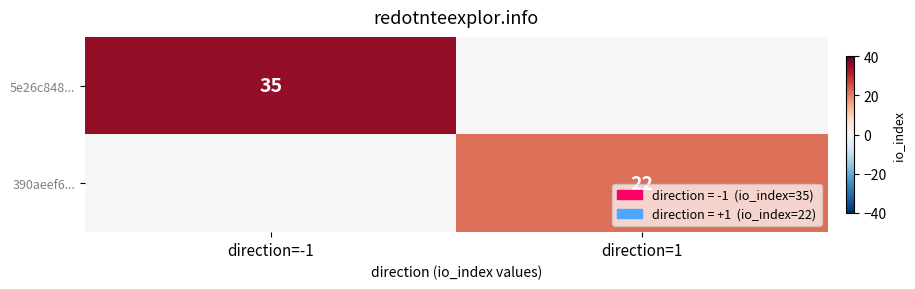

The 5e26c848... series shows 52 at direction=-1. True or false?

False